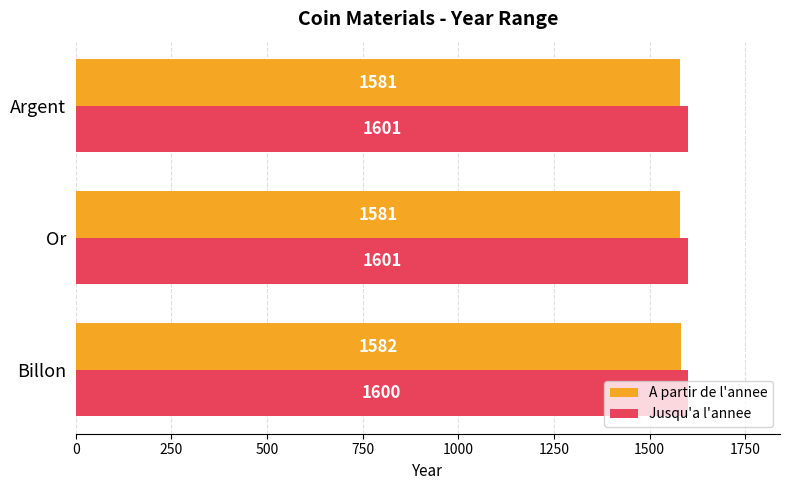

Count the Jusqu'a l'annee values in the range 1599 to 1601.

3